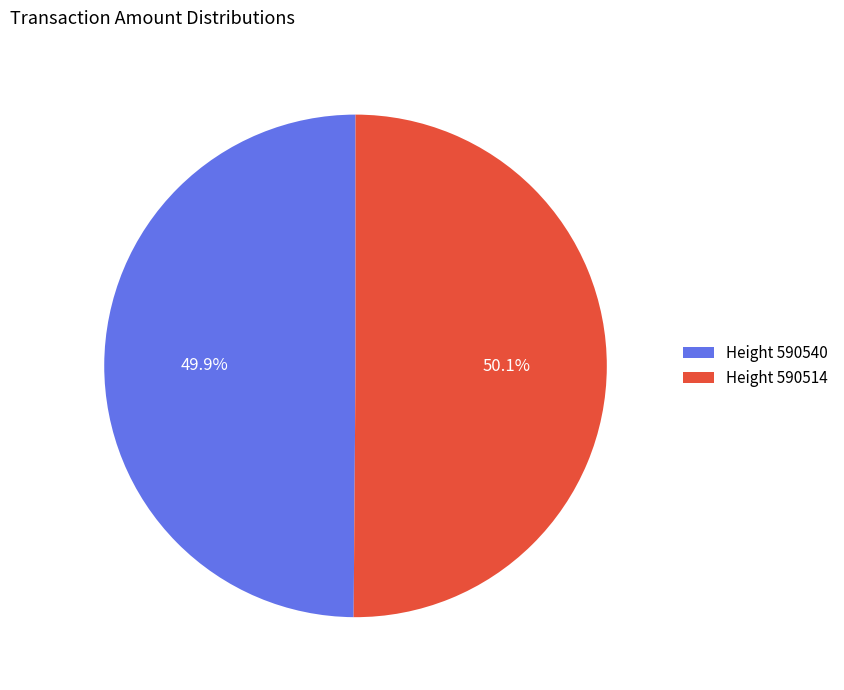

What is the total percentage of Height 590514 and Height 590540?

100.0%